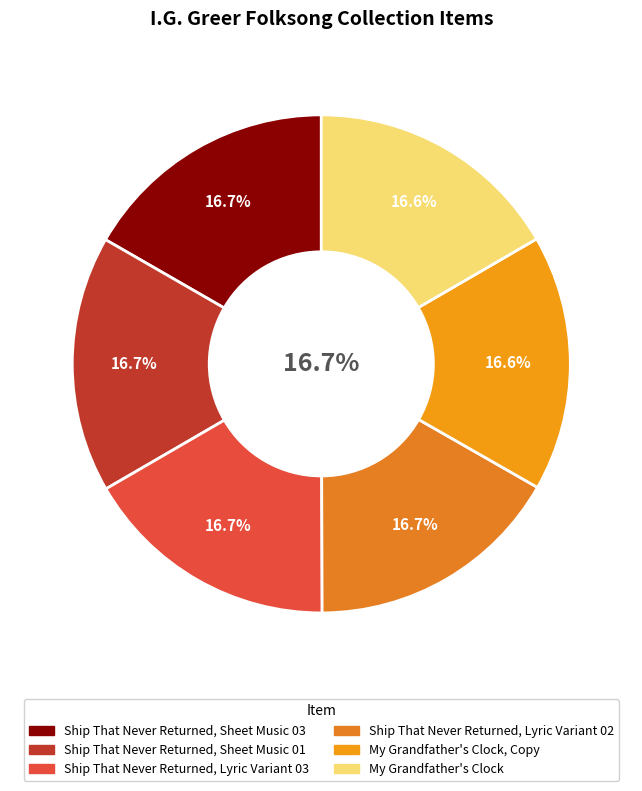

What is the smallest slice in the pie chart?

My Grandfather's Clock